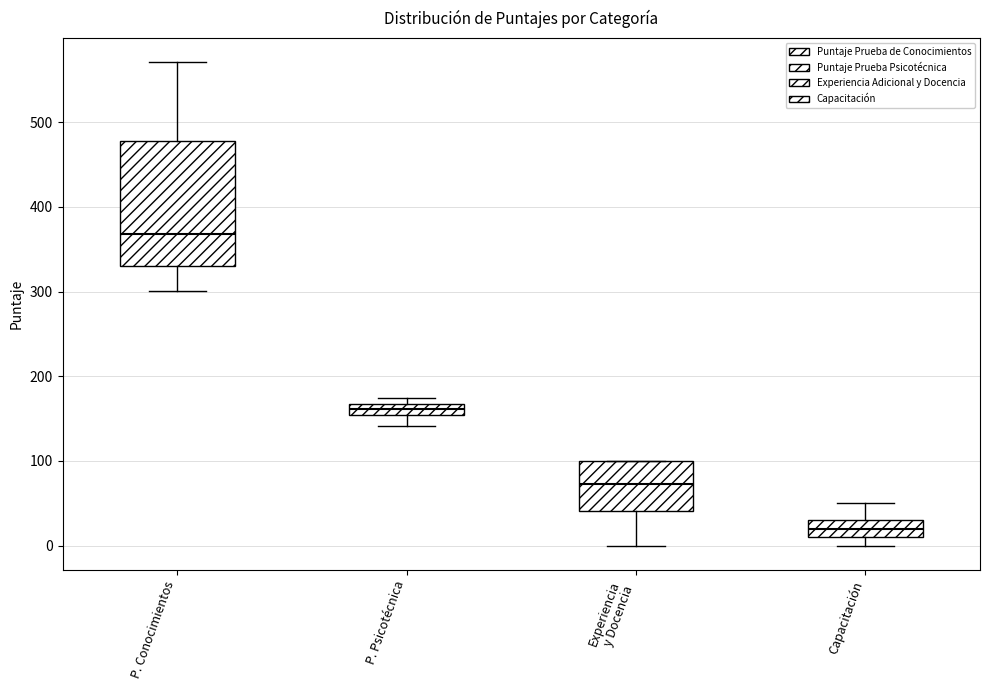

Where does the lower whisker of the box for P. Psicotécnica end on the y-axis? The values are not printed on the chart, so give them approximately, as read against the axis.

140